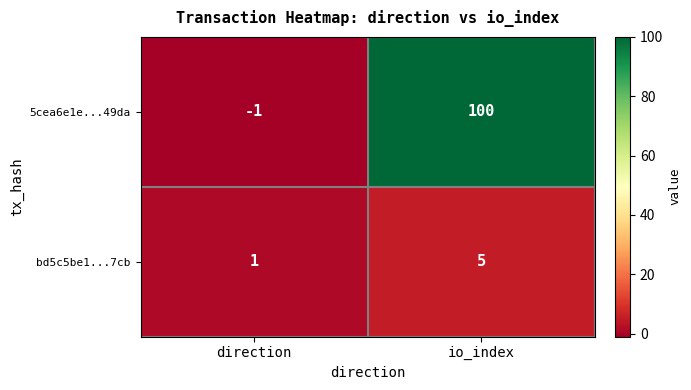

True or false: 5cea6e1e...49da has a value of 100 at io_index.

True